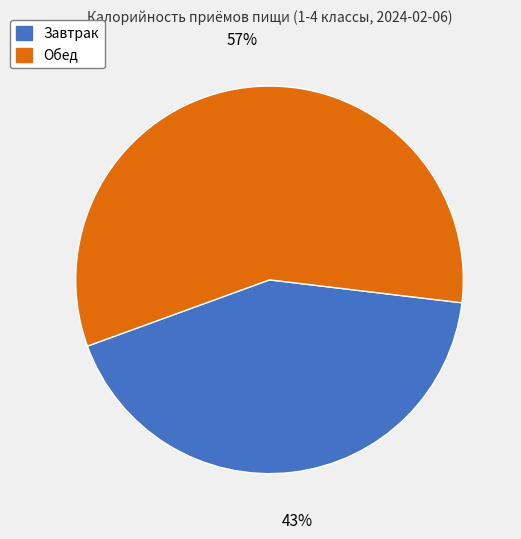

Count the number of slices in the pie.

2